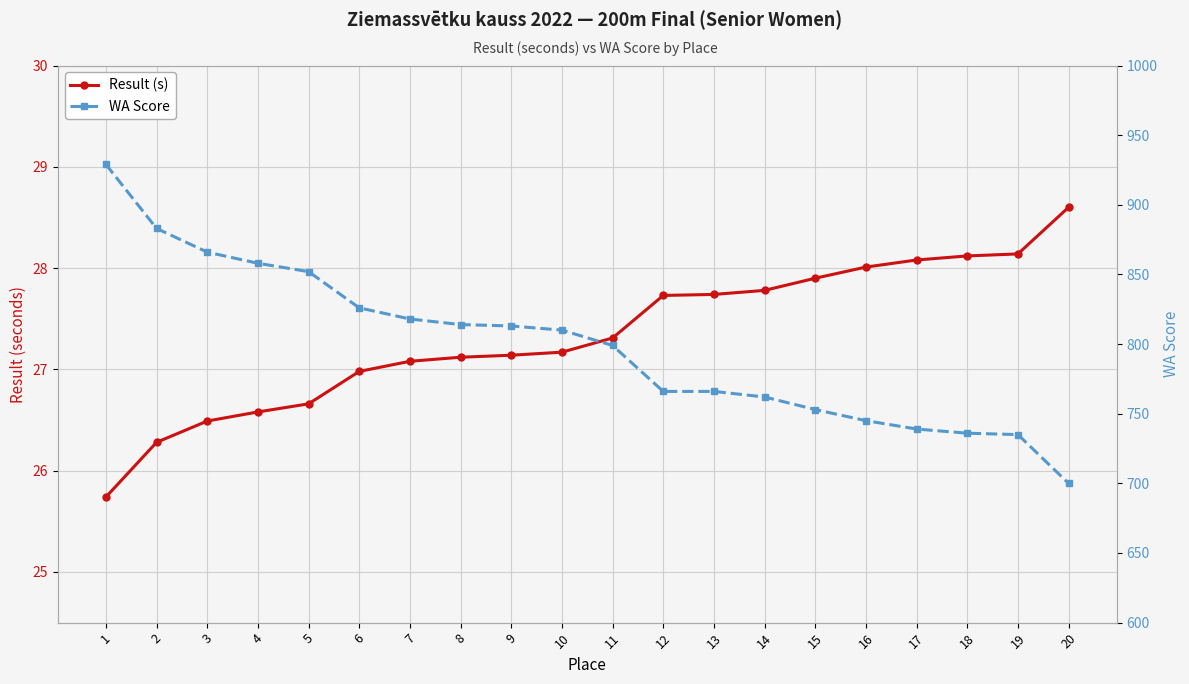

At which label is Result (s) closest to 27?

6